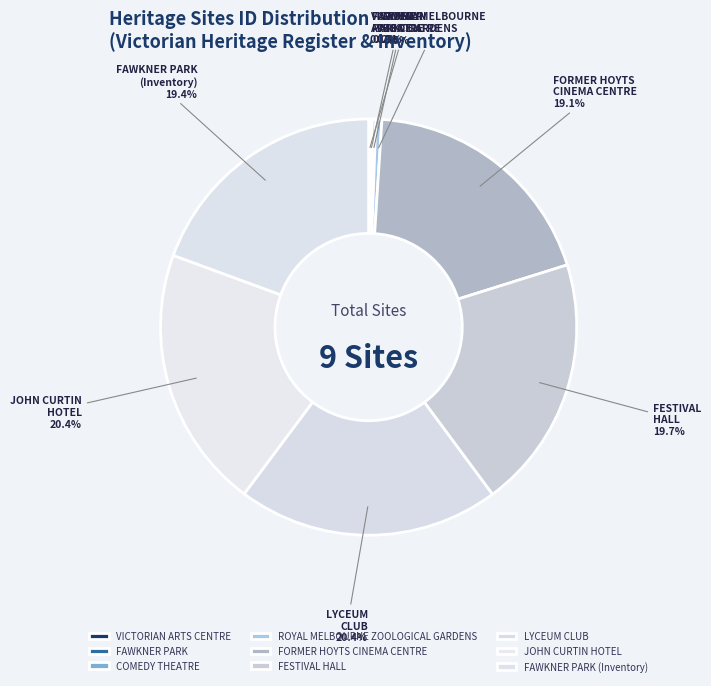

What percentage is NOT represented by COMEDY THEATRE?

99.7%